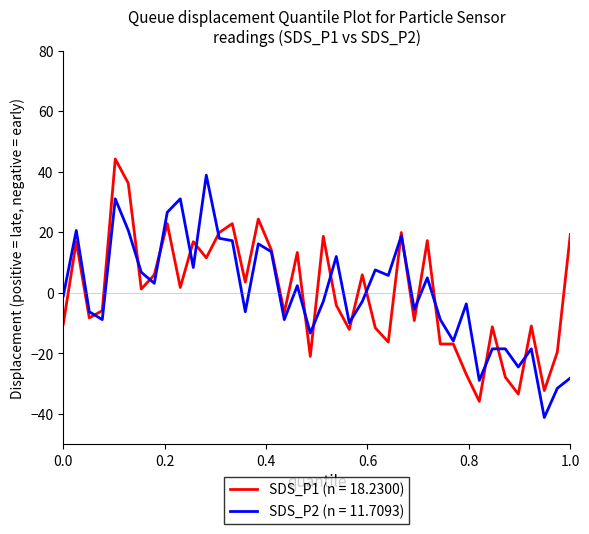

List the series in order of their peak value, highest first.

SDS_P1 (n = 18.2300), SDS_P2 (n = 11.7093)